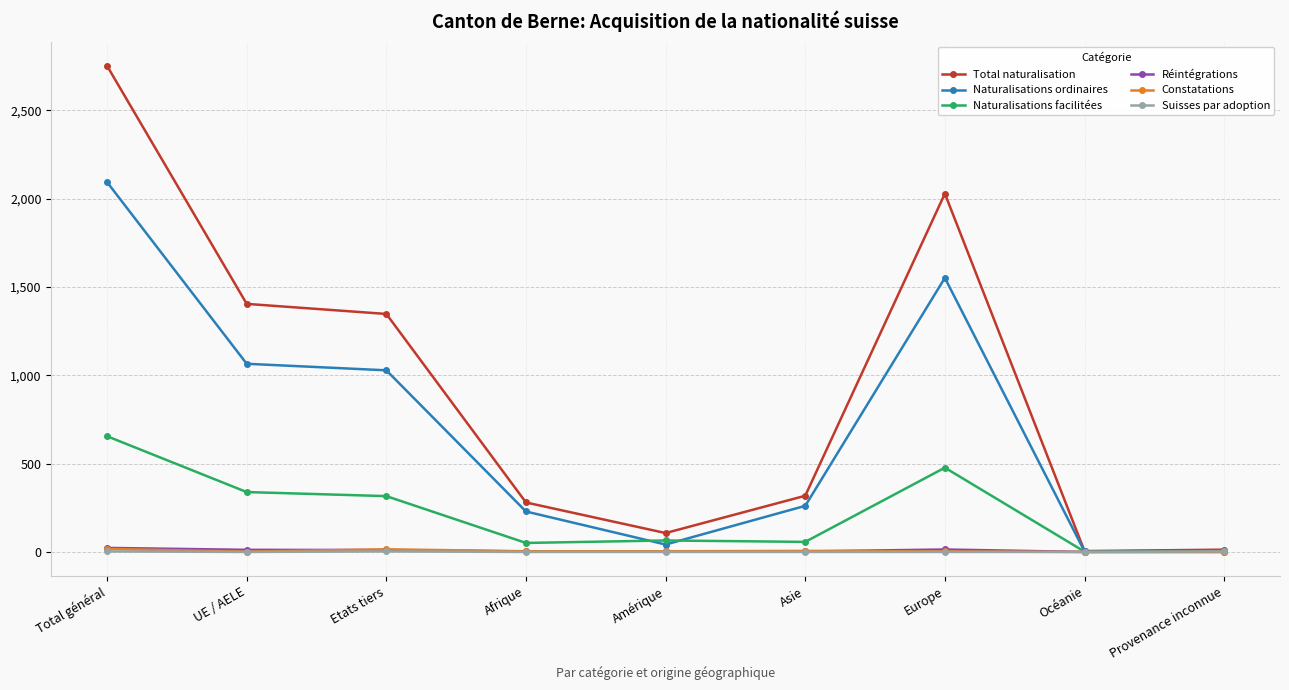

What is the spread (max minus min) of values at Etats tiers?

1344